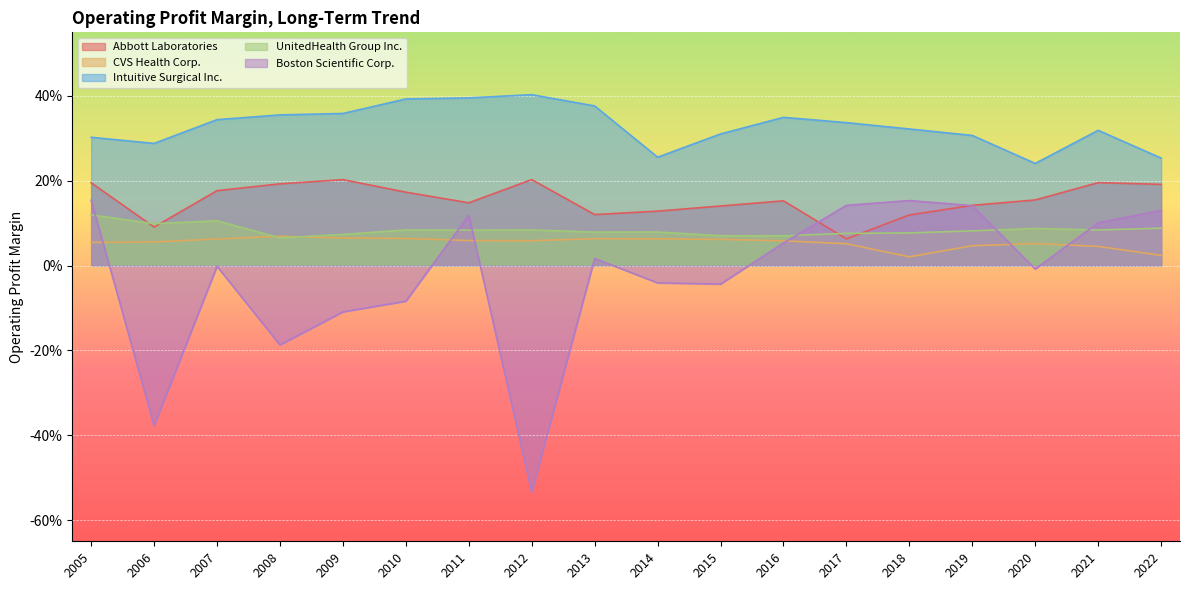

Count the Intuitive Surgical Inc. values in the range 0 to 1.

18